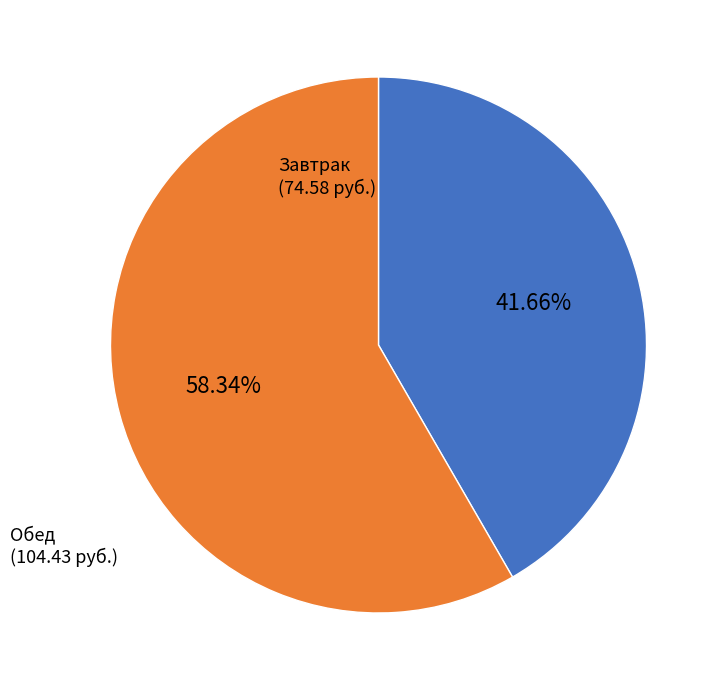

Which has a higher value, Обед (104.43 руб.) or Завтрак (74.58 руб.)?

Обед (104.43 руб.)